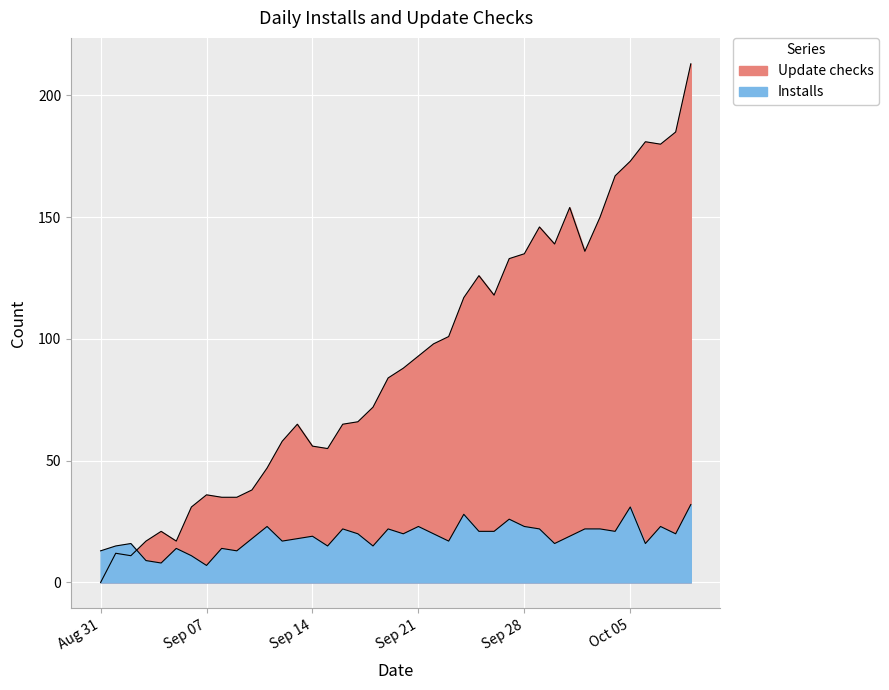

At how many categories does at least one series exceed 16?

37